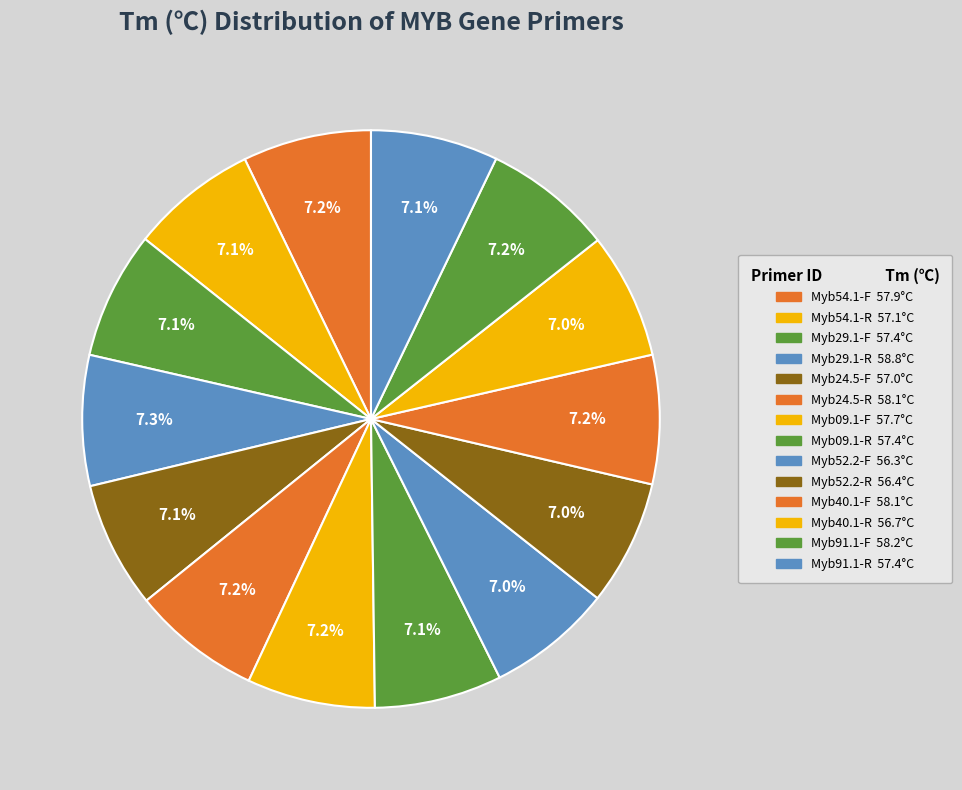

To the nearest percent, what is the combined percentage of Myb29.1-R and Myb09.1-F?

14%